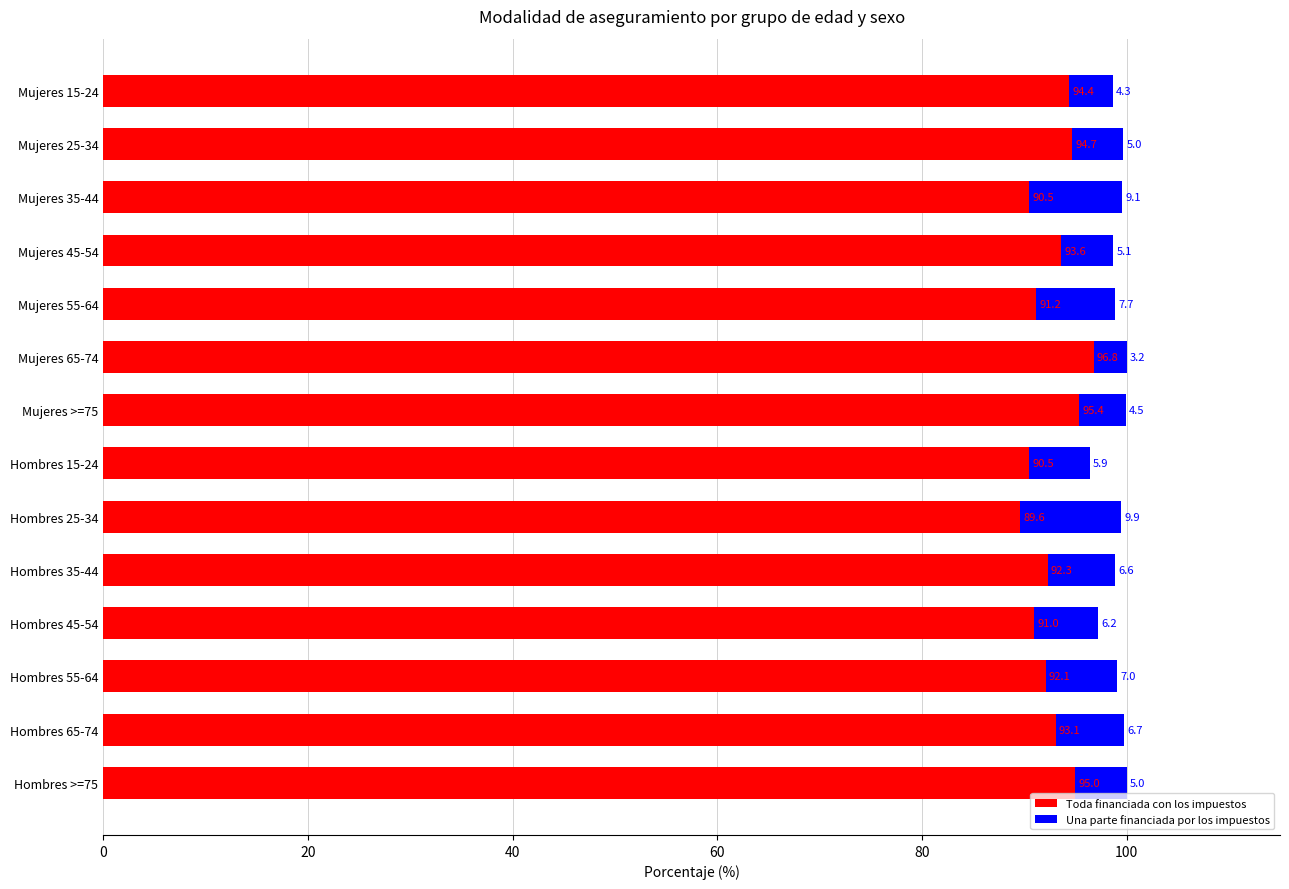

What are all the series names shown in the legend?

Toda financiada con los impuestos, Una parte financiada por los impuestos